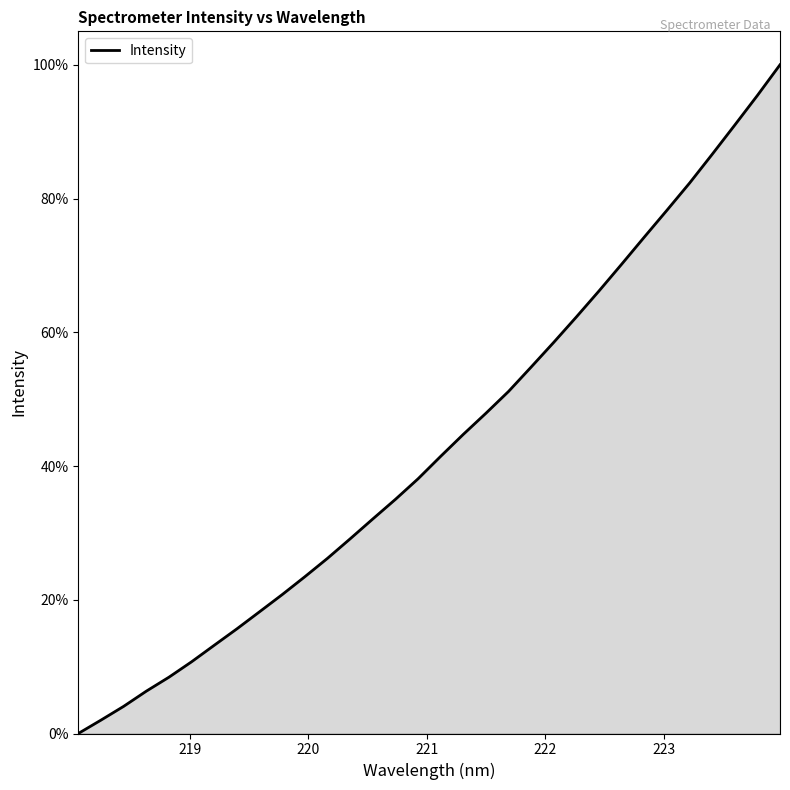

What is the greatest value displayed?

100.0